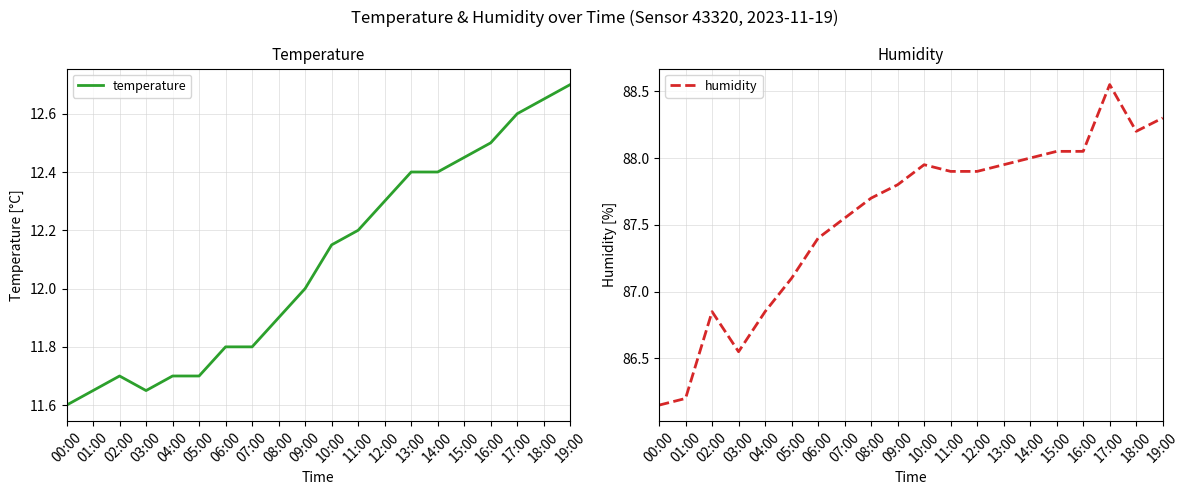

Reading left to right, transcribe all the data shown in this chart.

temperature: 11.6	11.7	11.7	11.7	11.7	11.7	11.8	11.8	11.9	12.0	12.2	12.2	12.3	12.4	12.4	12.4	12.5	12.6	12.7	12.7
humidity: 86.2	86.2	86.8	86.5	86.8	87.1	87.4	87.5	87.7	87.8	88.0	87.9	87.9	88.0	88.0	88.0	88.0	88.5	88.2	88.3